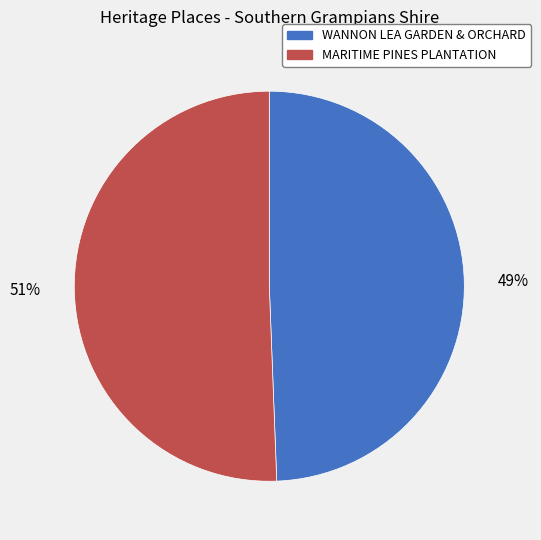

Is the sum of WANNON LEA GARDEN & ORCHARD and MARITIME PINES PLANTATION greater than half?

Yes